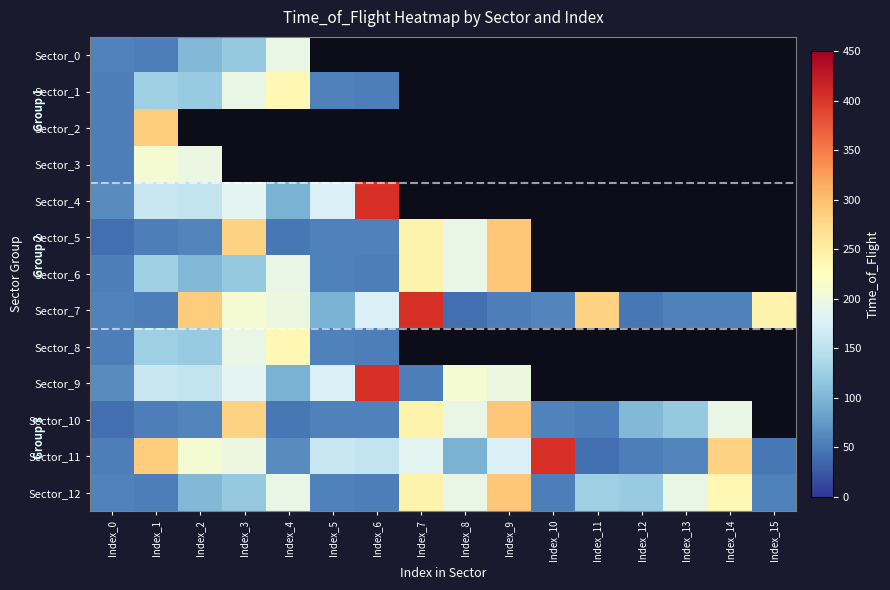

What is the average value of the Sector_12 series?

134.2